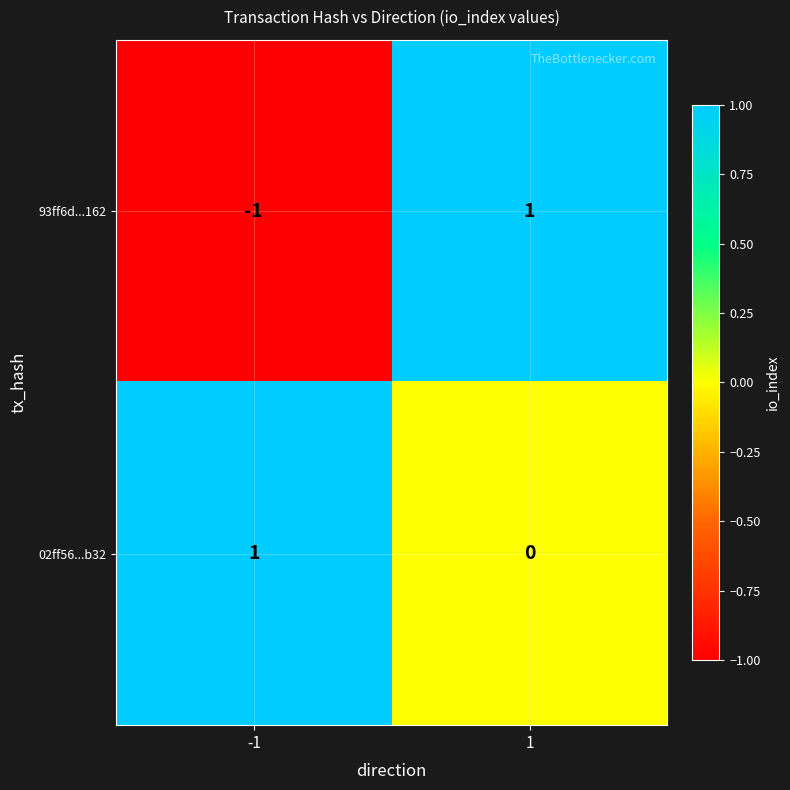

How many data points in 02ff56...b32 are less than 1?

1